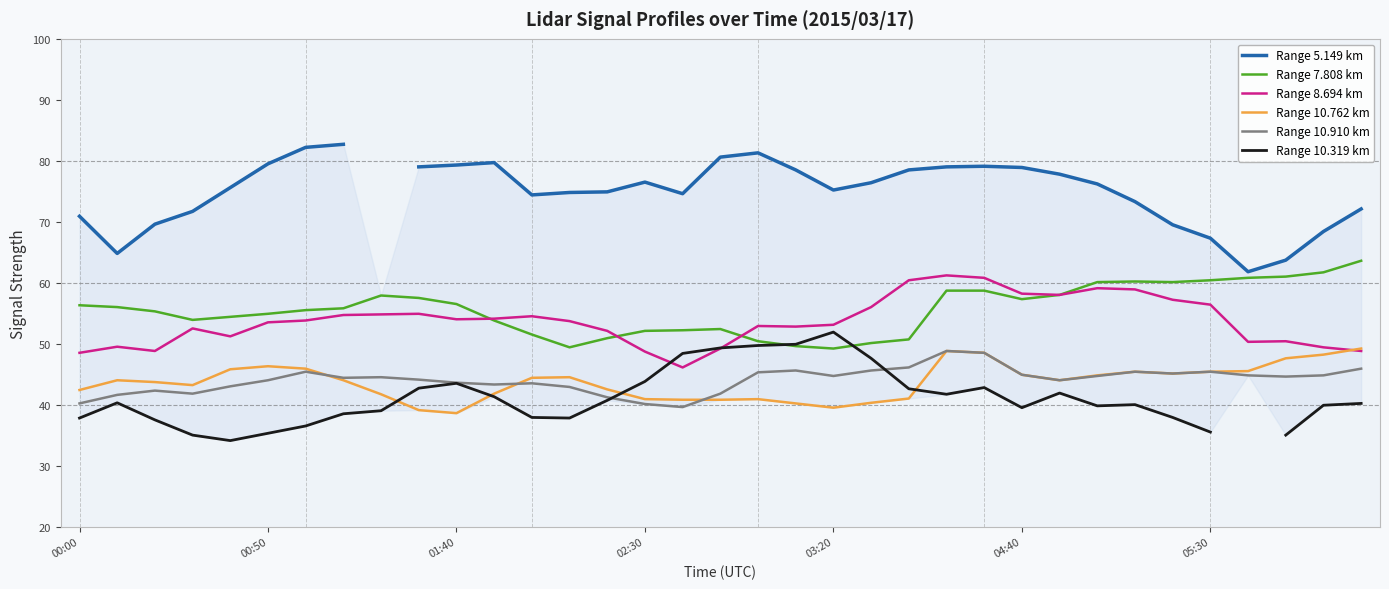

What is the difference between the Range 10.319 km values at 32 and 19?

14.9